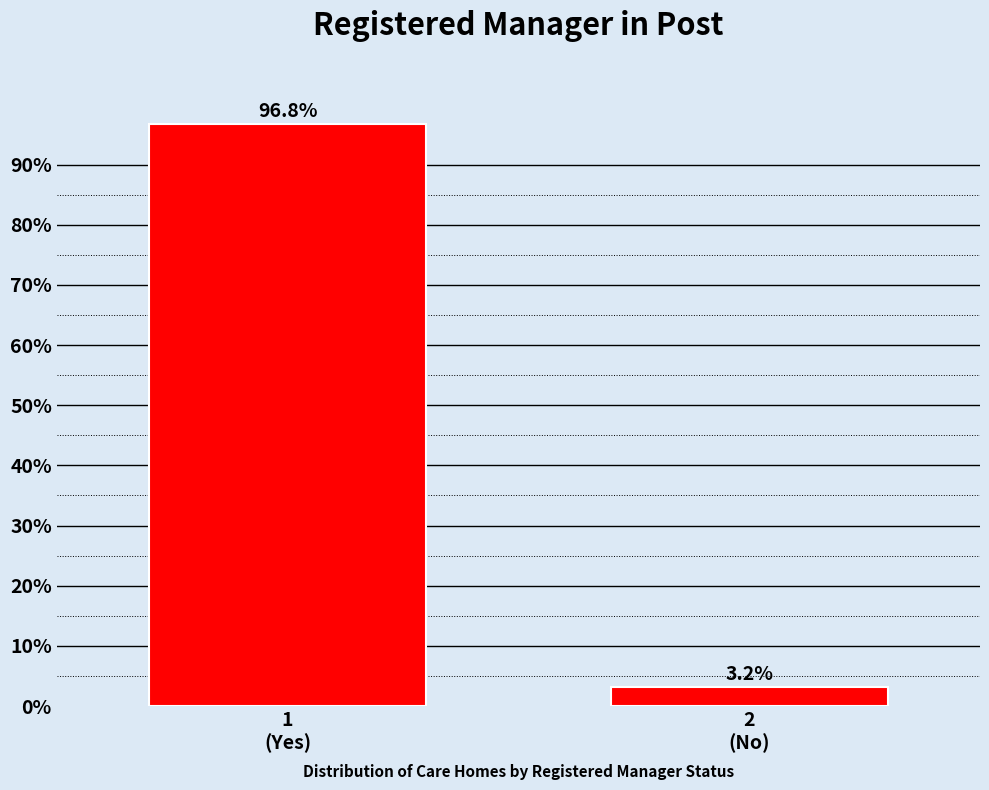

Reading left to right, transcribe all the data shown in this chart.

96.8	3.2